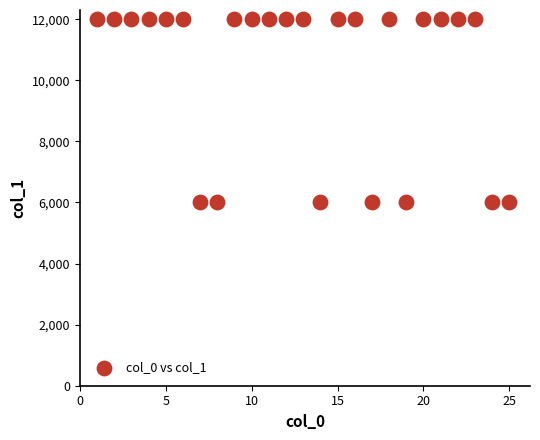

What is the range of Y values (max minus min)?

6000